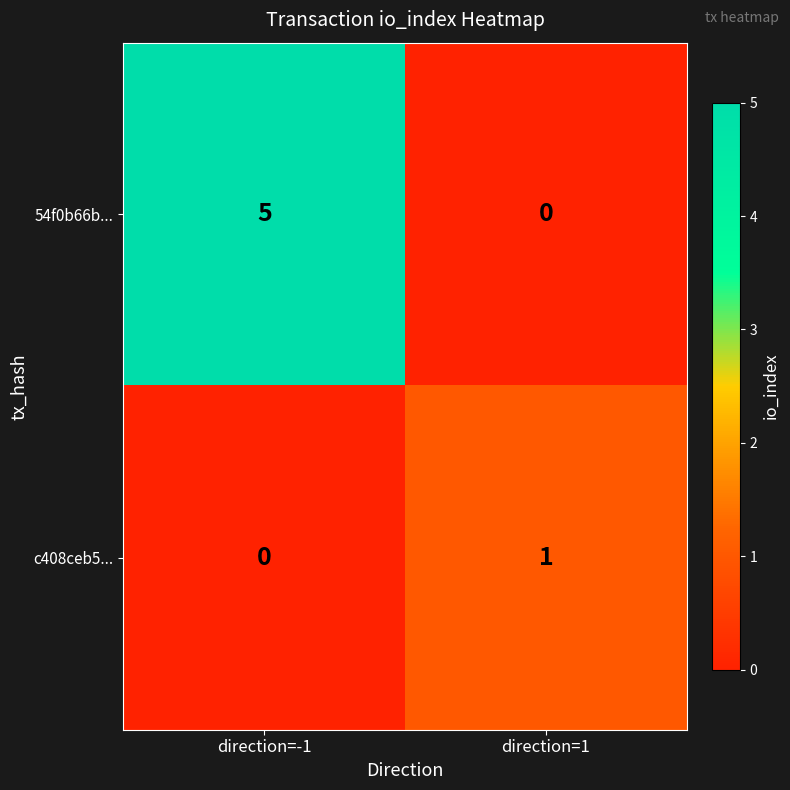

Is the value of c408ceb5... at direction=-1 greater than the value of 54f0b66b... at direction=-1?

No